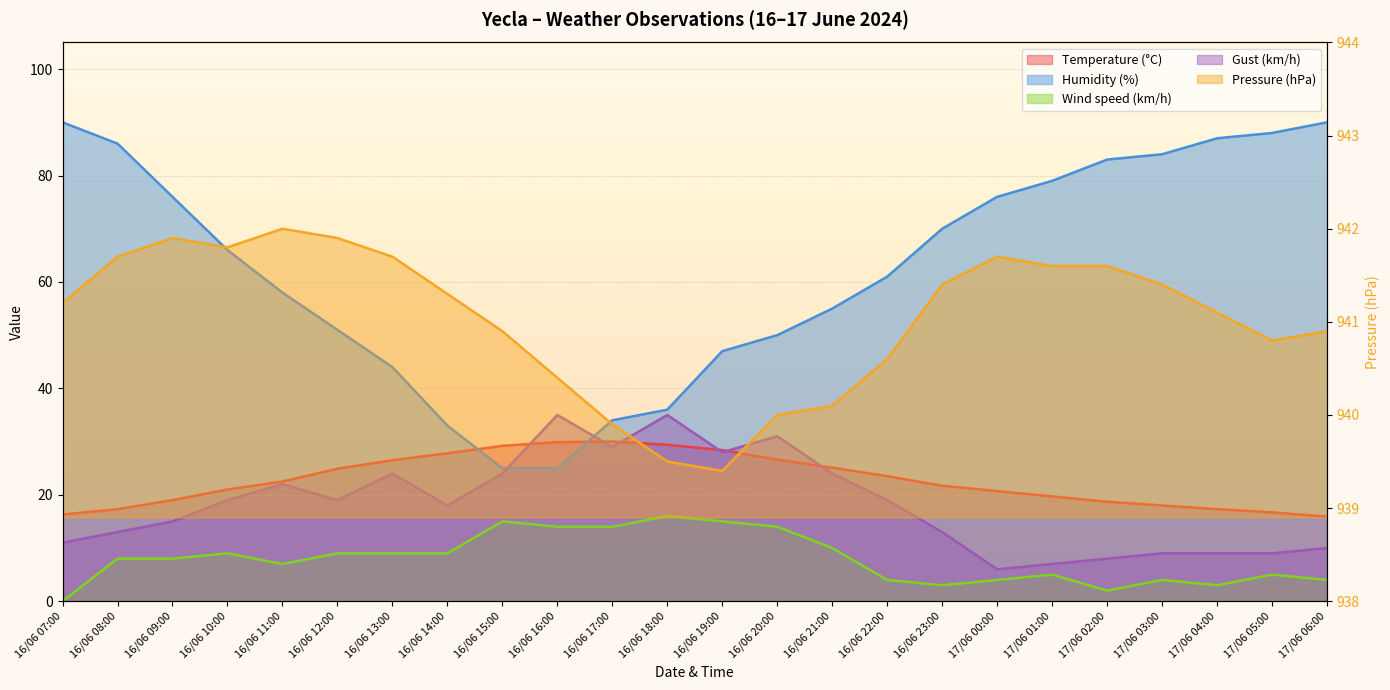

At which label does Gust (km/h) first exceed 19?

16/06 11:00